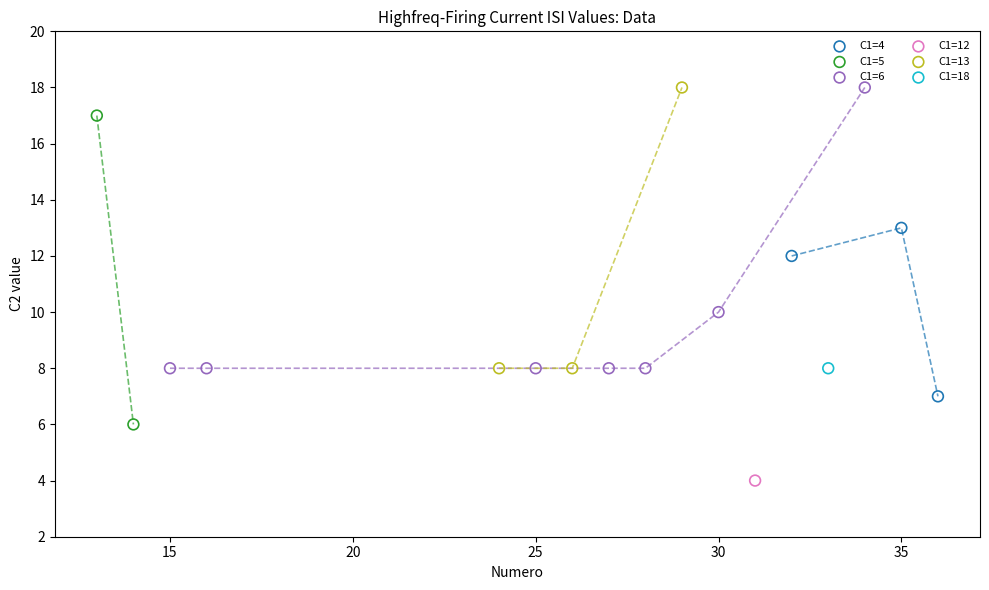

What are all the series names shown in the legend?

C1=4, C1=5, C1=6, C1=12, C1=13, C1=18